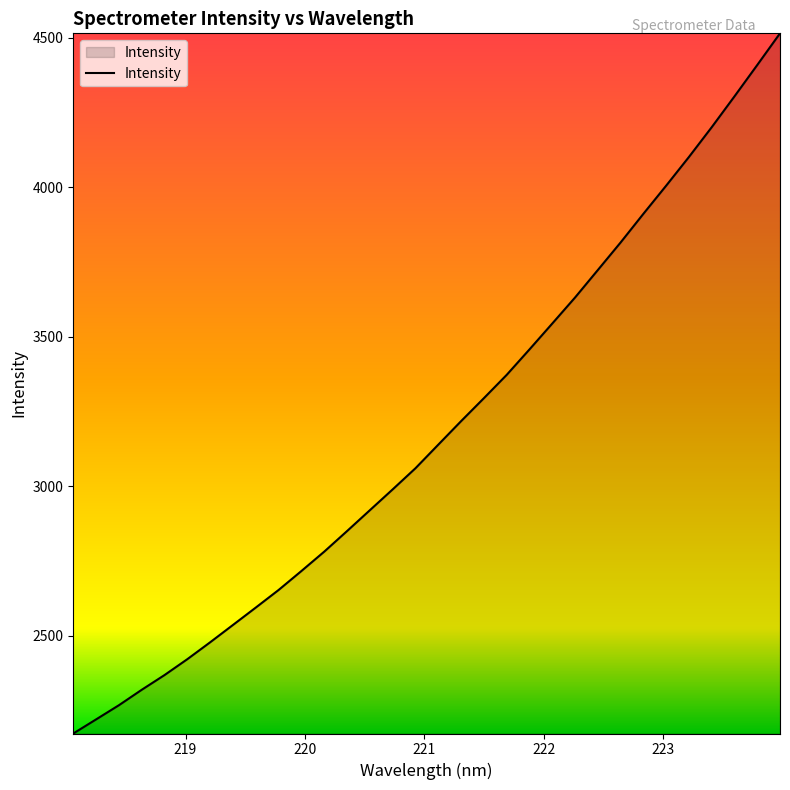

What is the greatest value displayed?

4515.6